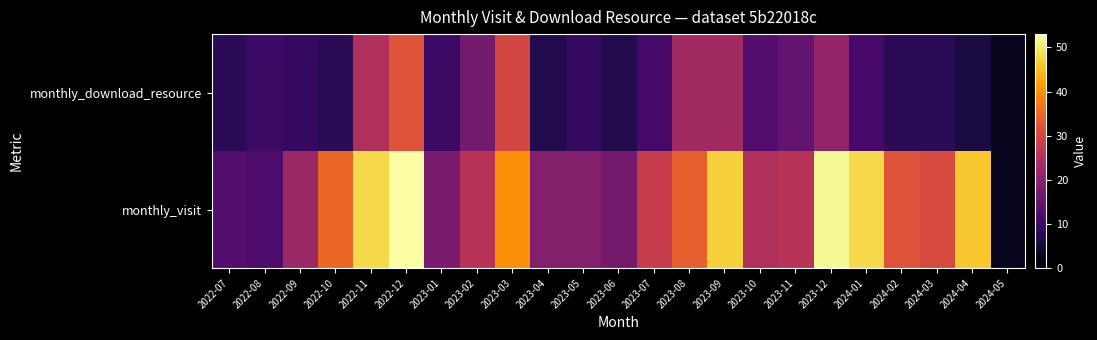

At which category is the sum across all series the highest?

2022-12